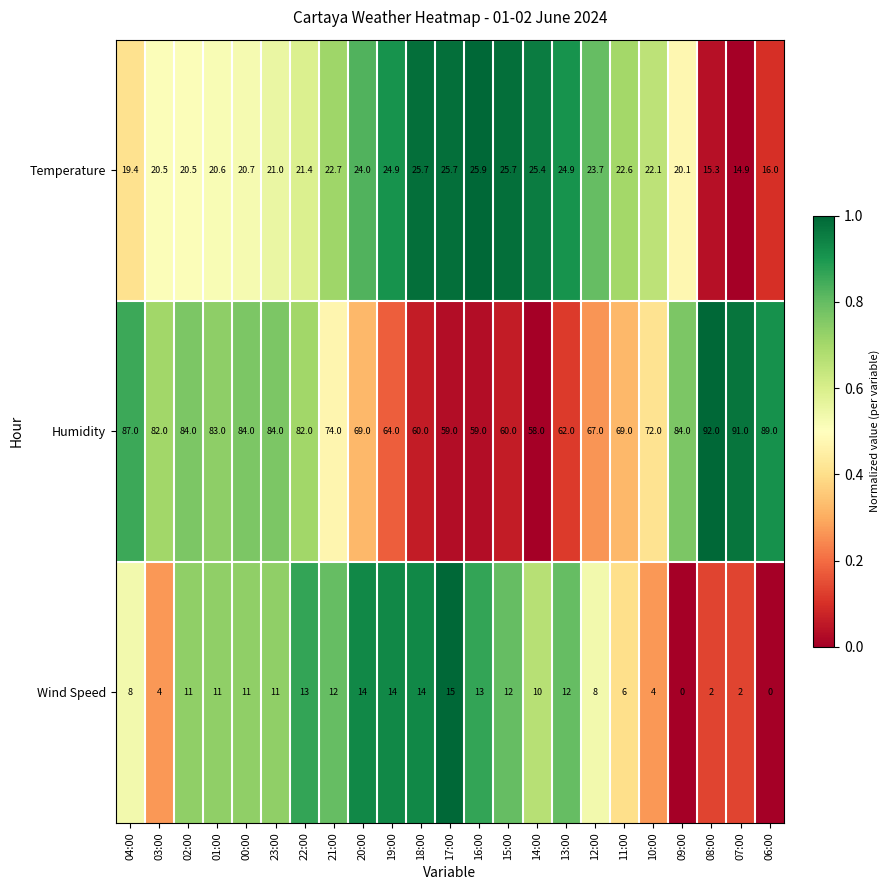

True or false: Temperature has a value of 20.6 at 01:00.

True